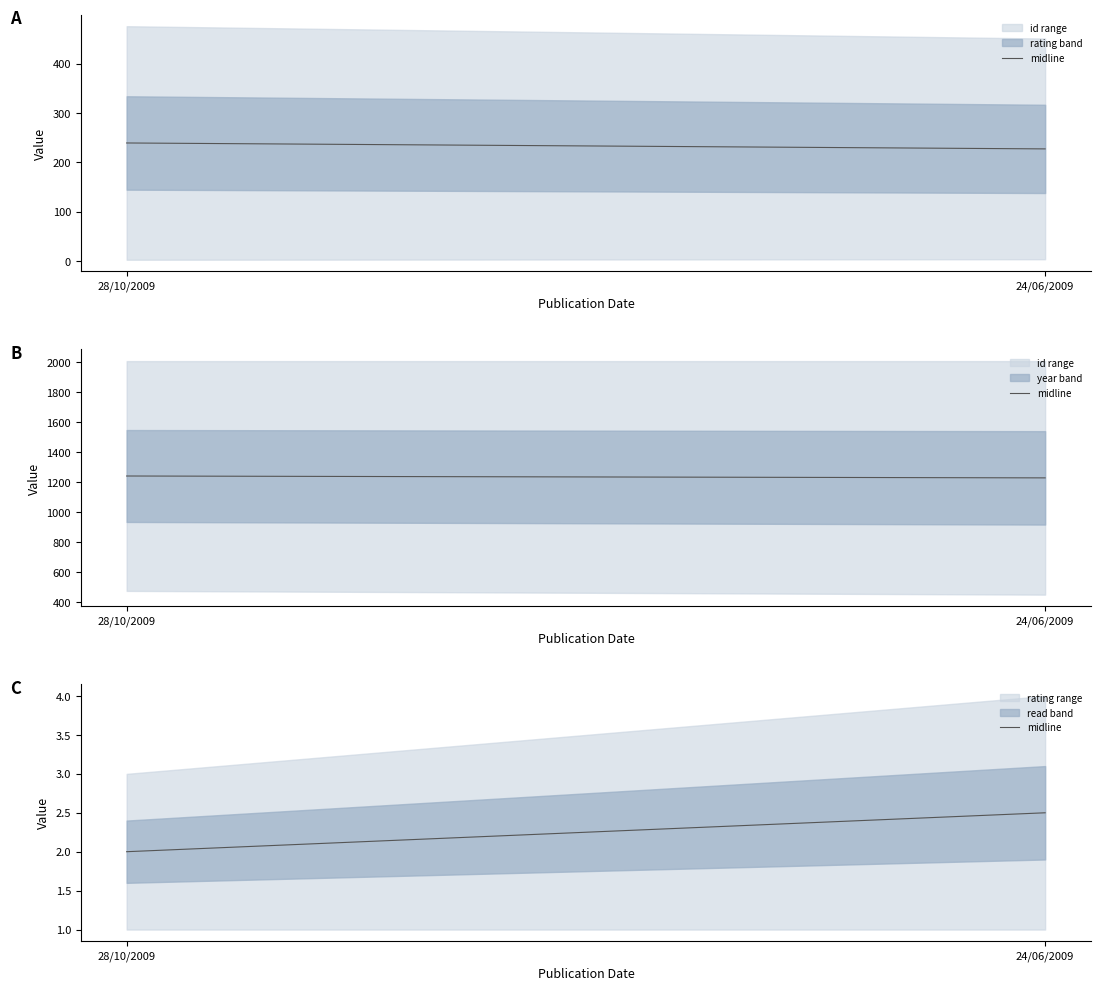

What is the difference between the maximum and minimum values?

0.5